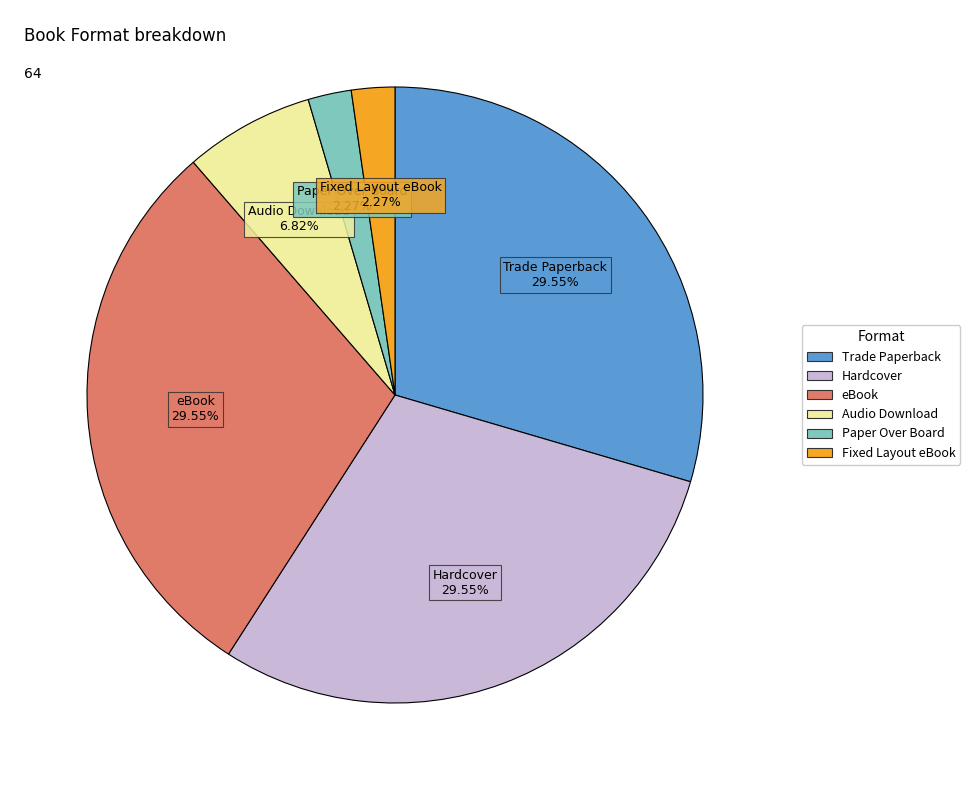

Which has a higher value, eBook or Paper Over Board?

eBook